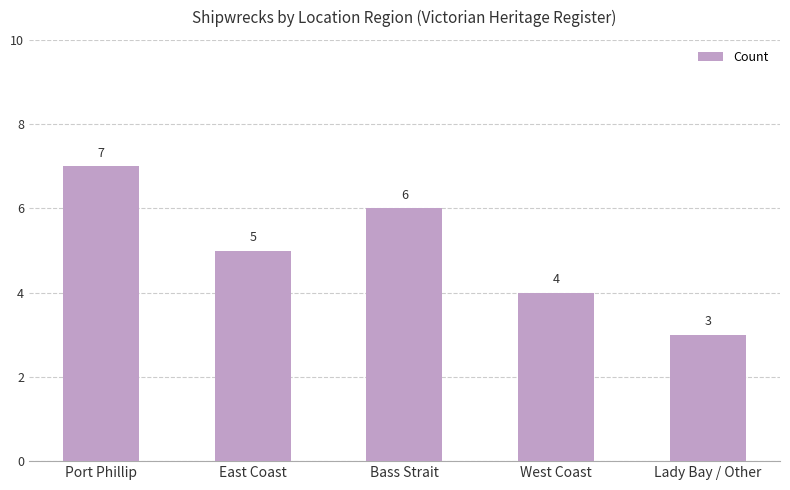

Reading right to left, list all the values displayed in this chart.

Lady Bay / Other=3	West Coast=4	Bass Strait=6	East Coast=5	Port Phillip=7